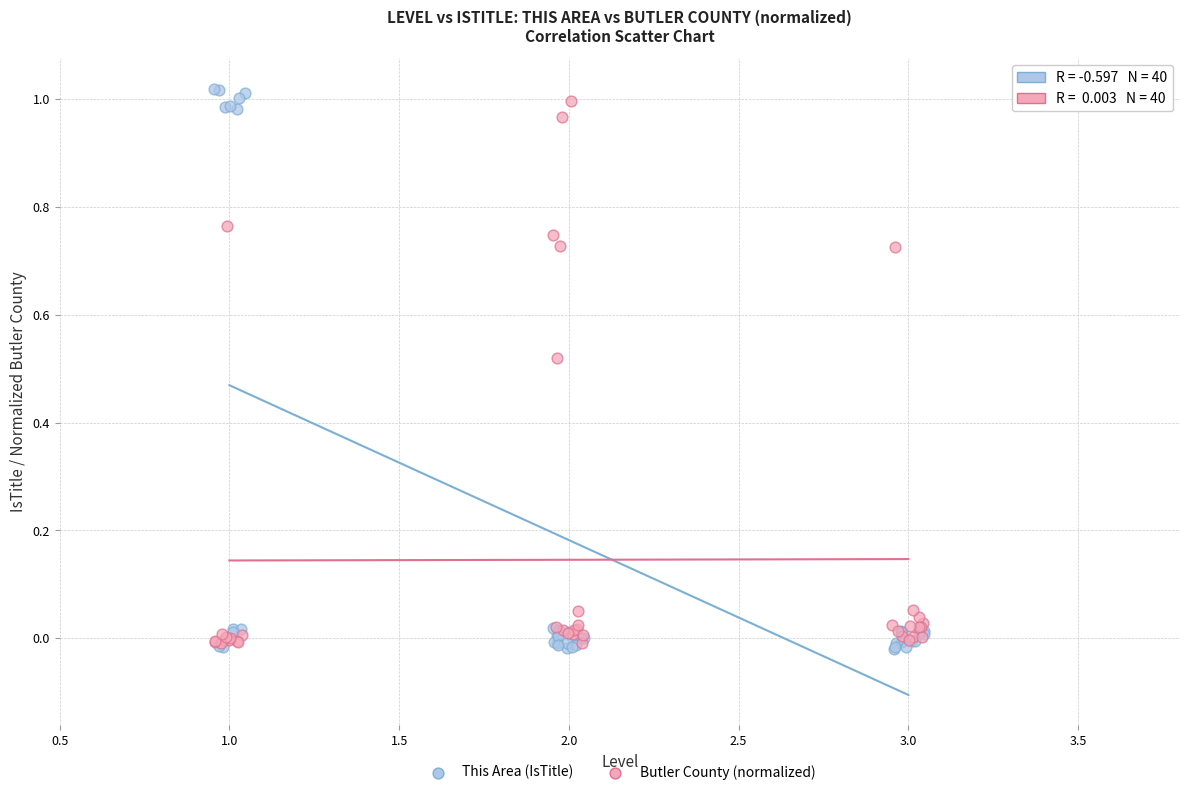

Which series has the largest Y range (max minus min)?

This Area (IsTitle)